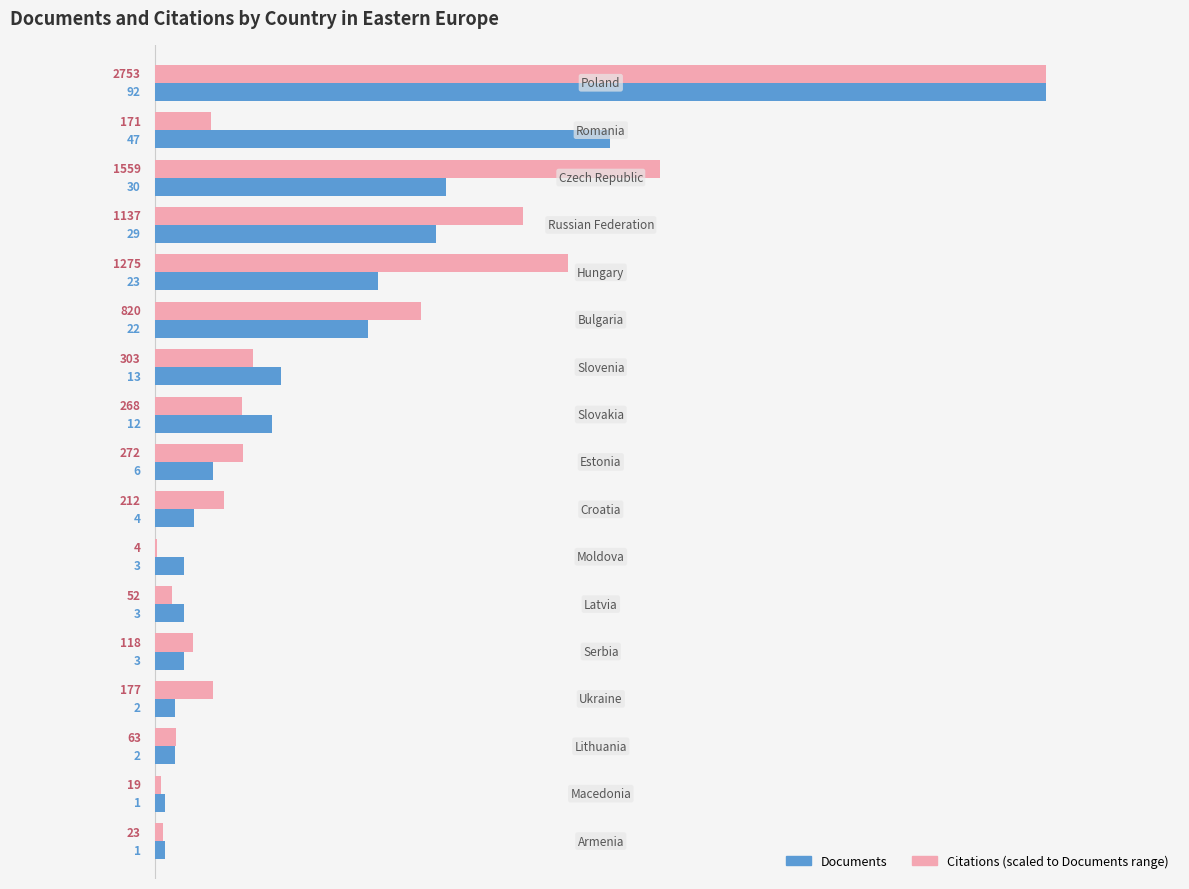

What is the greatest value displayed?

92.0